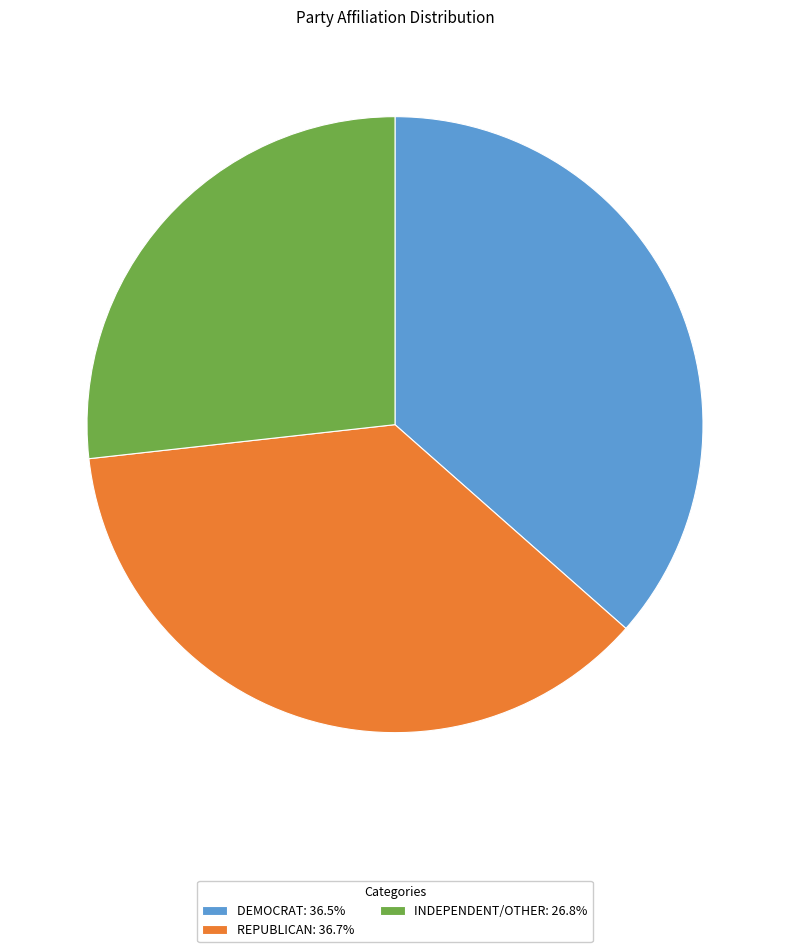

Does REPUBLICAN: 36.7% account for over 50% of the chart?

No